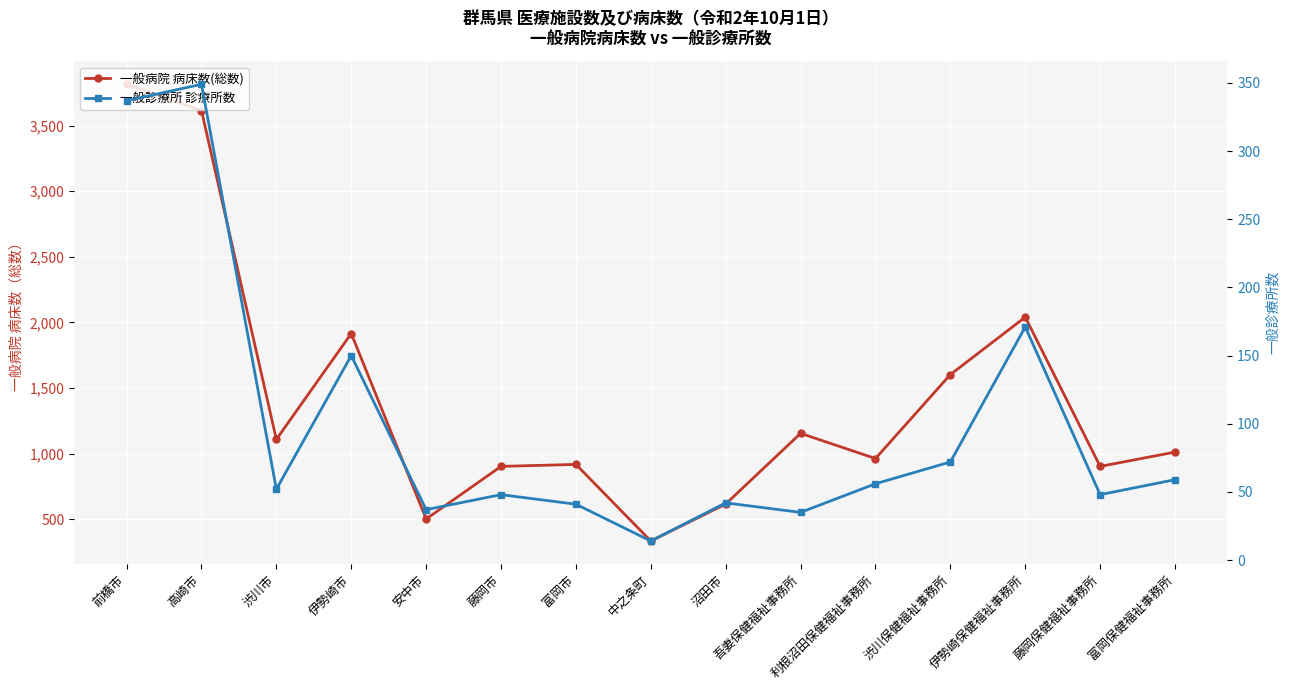

How many series are shown in this chart?

2